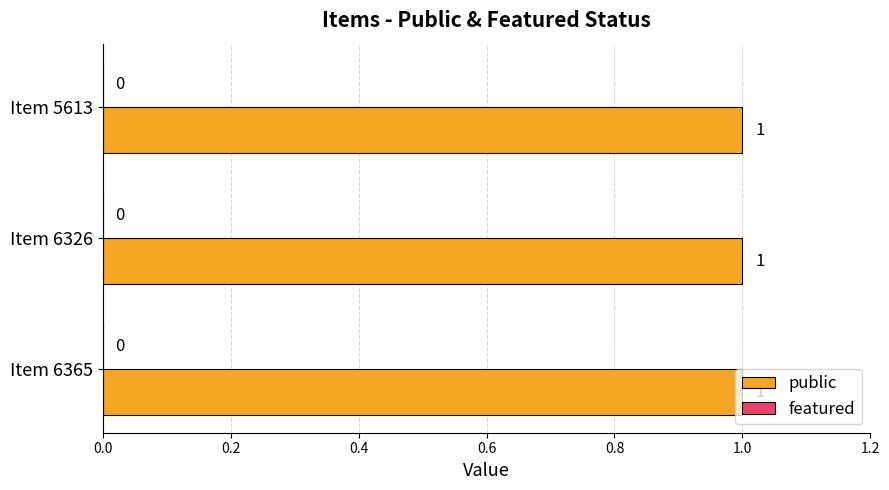

What is the sum of the public values at 6326 and 5613?

2